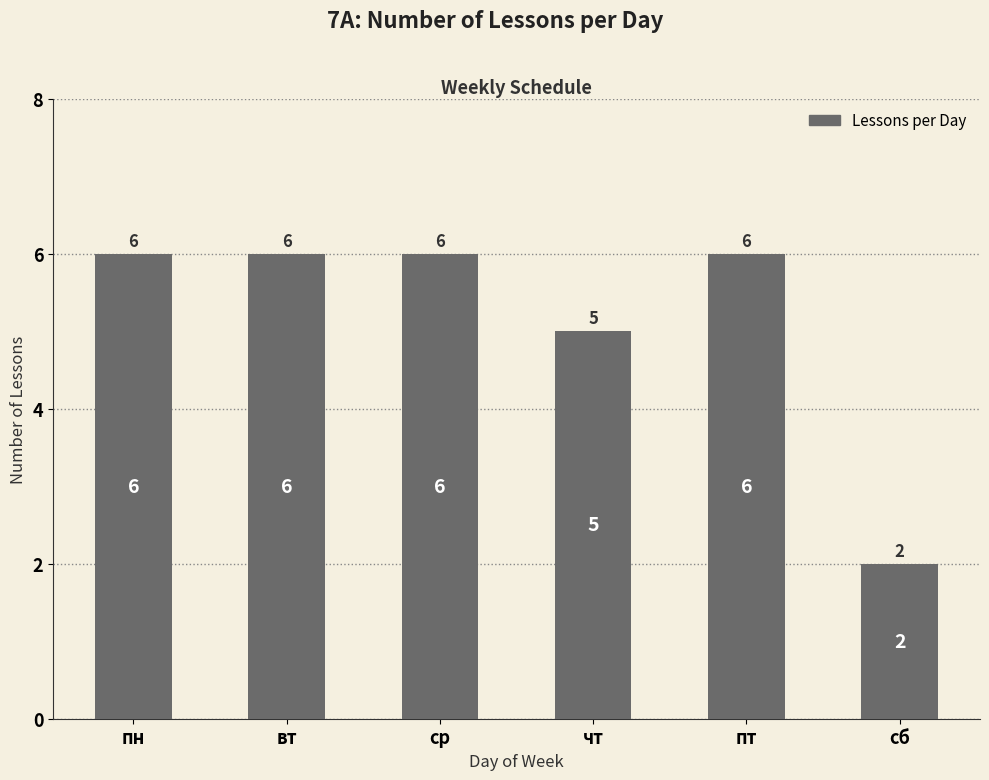

At which label is the value closest to 4?

чт